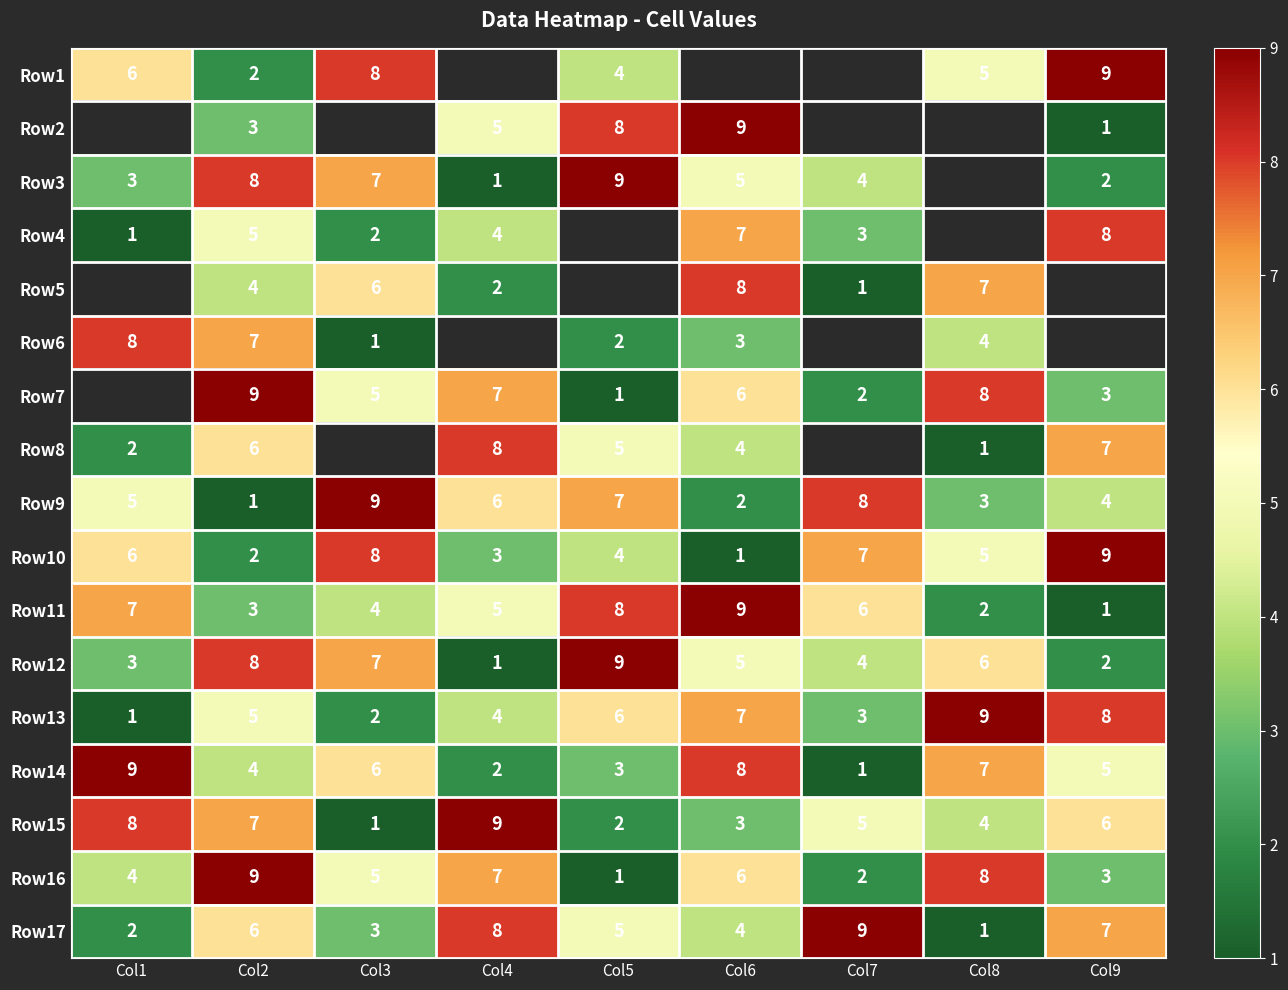

Is the value of Row8 at Col6 greater than the value of Row14 at Col3?

No